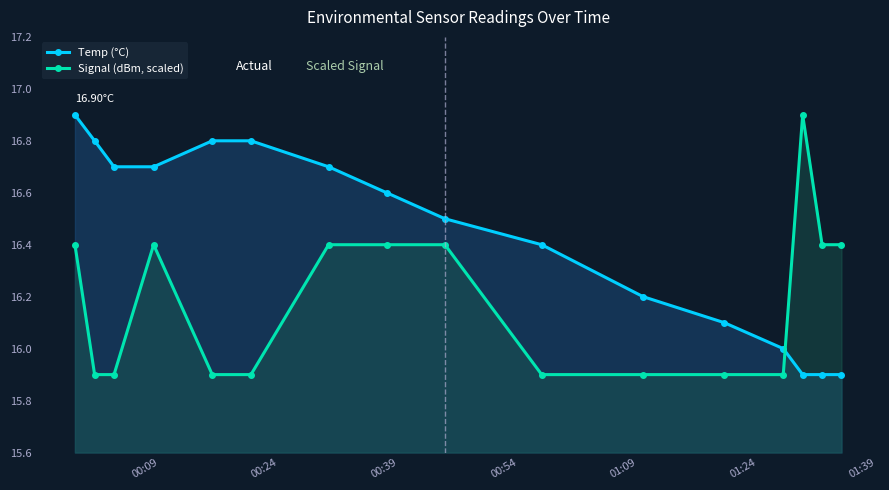

What are all the series names shown in the legend?

Temp (°C), Signal (dBm, scaled)